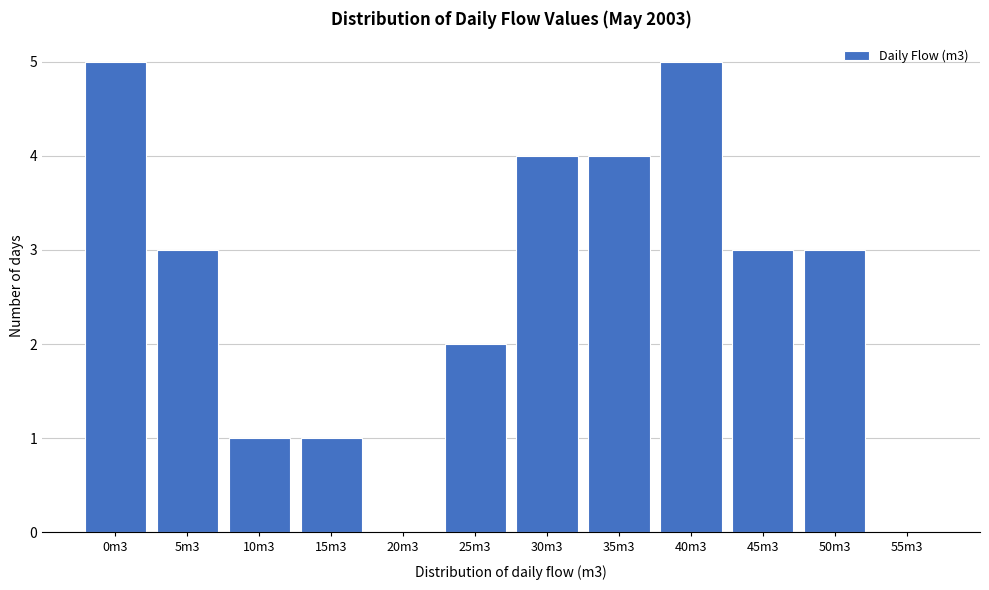

Reading right to left, list all the values displayed in this chart.

55m3=0	50m3=3	45m3=3	40m3=5	35m3=4	30m3=4	25m3=2	20m3=0	15m3=1	10m3=1	5m3=3	0m3=5